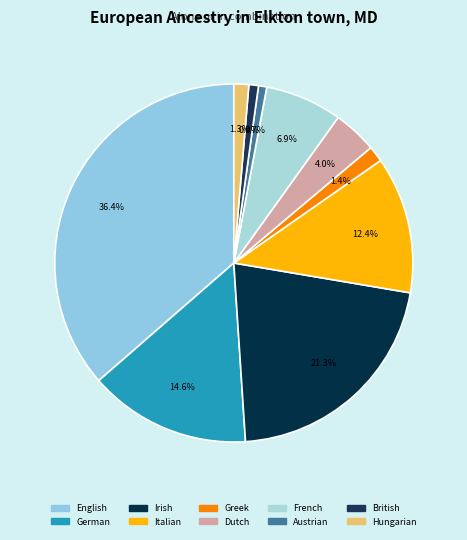

Is there a majority slice in this chart?

No